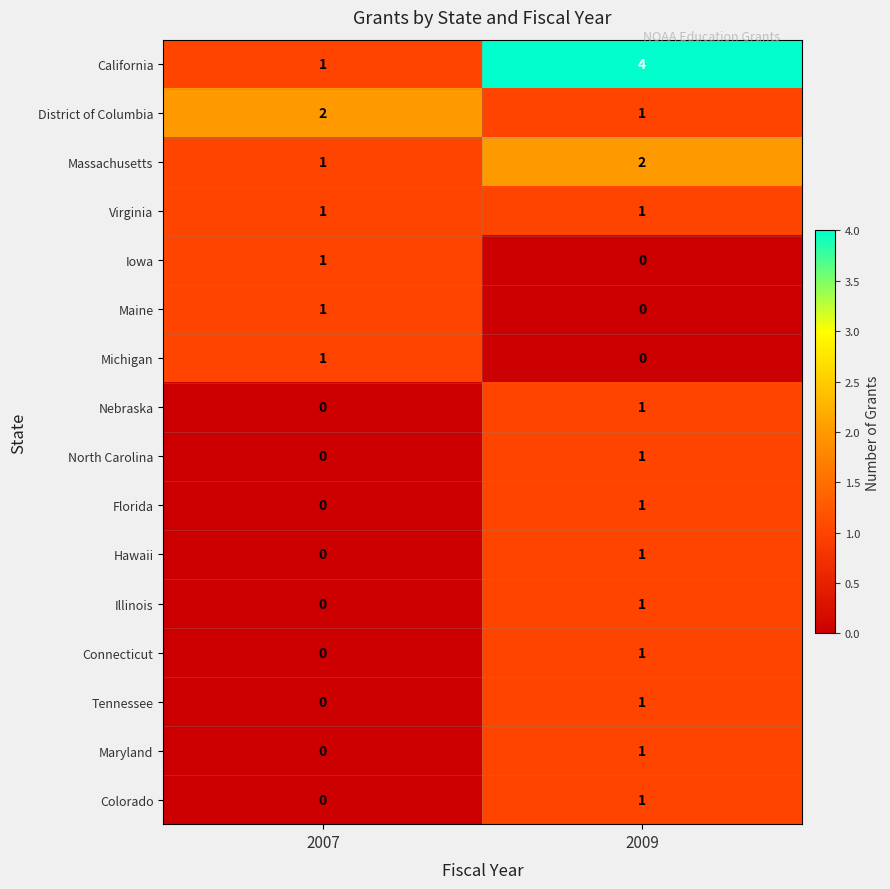

What is the difference between the highest and lowest values at 2007?

2